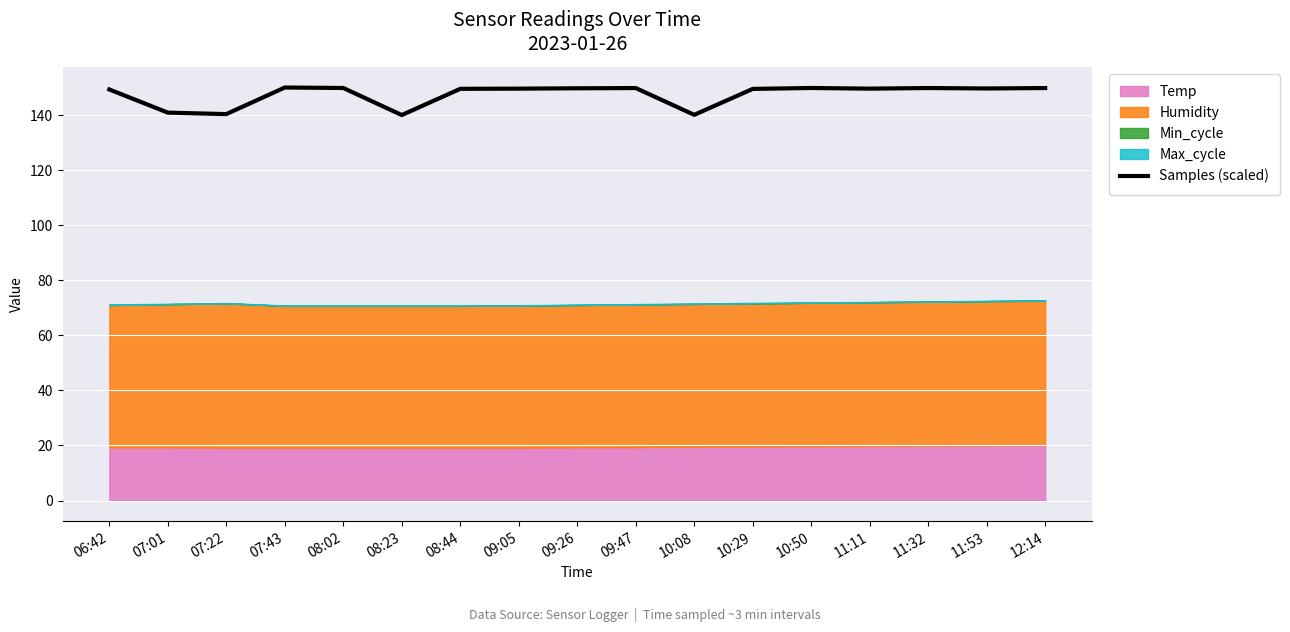

What is the lowest value of the Samples (scaled) series?

140.0